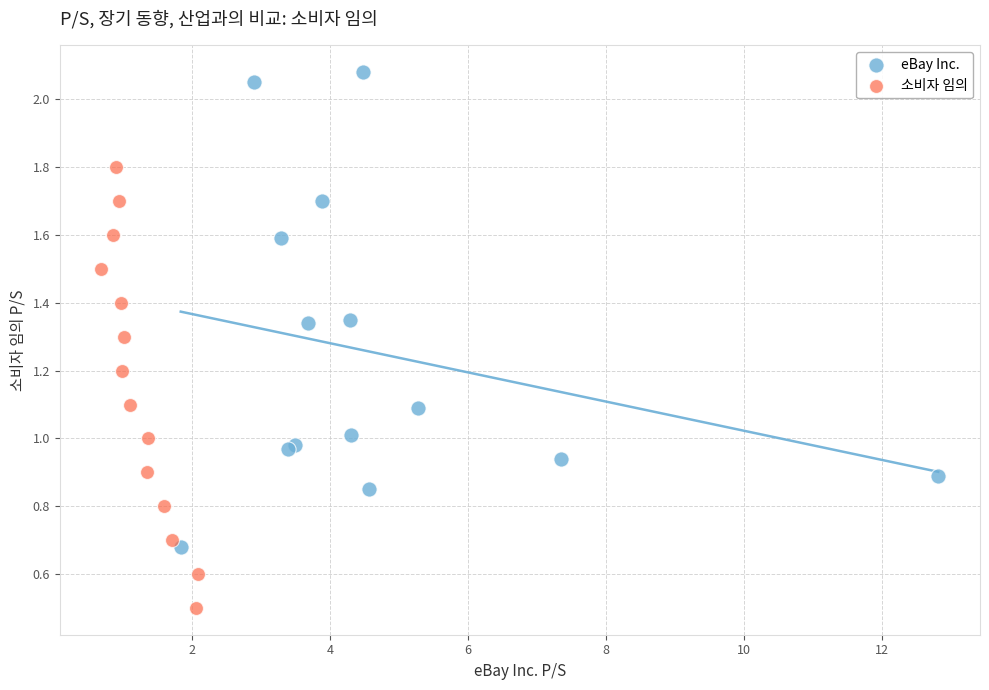

Which series reaches the minimum Y coordinate?

소비자 임의